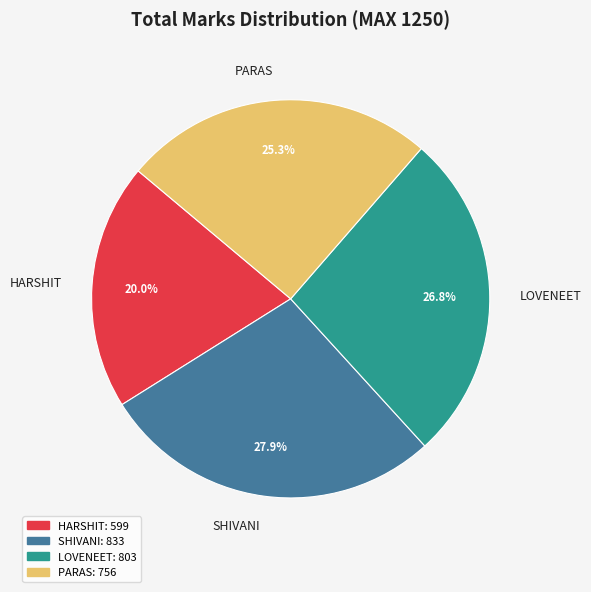

Rank the categories by value from lowest to highest.

HARSHIT, PARAS, LOVENEET, SHIVANI